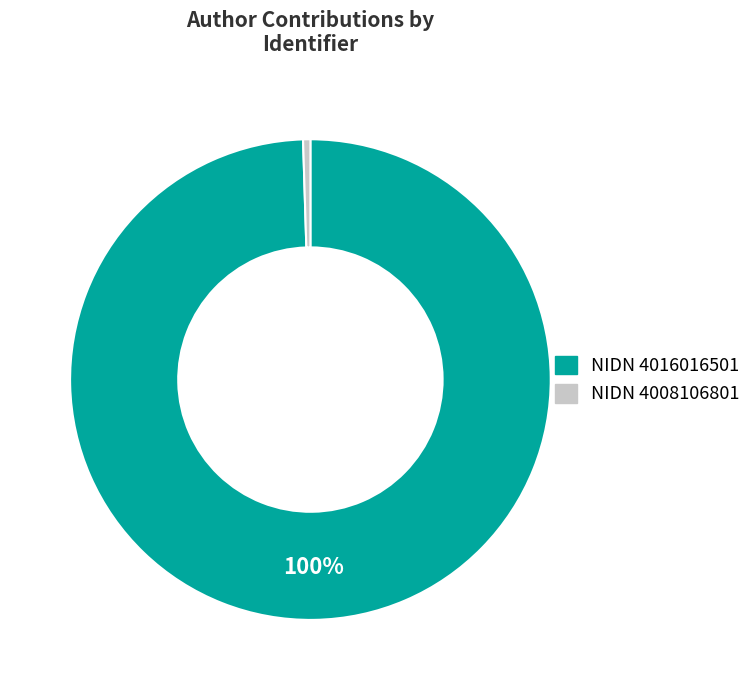

Is NIDN 4008106801 the majority of the pie?

No